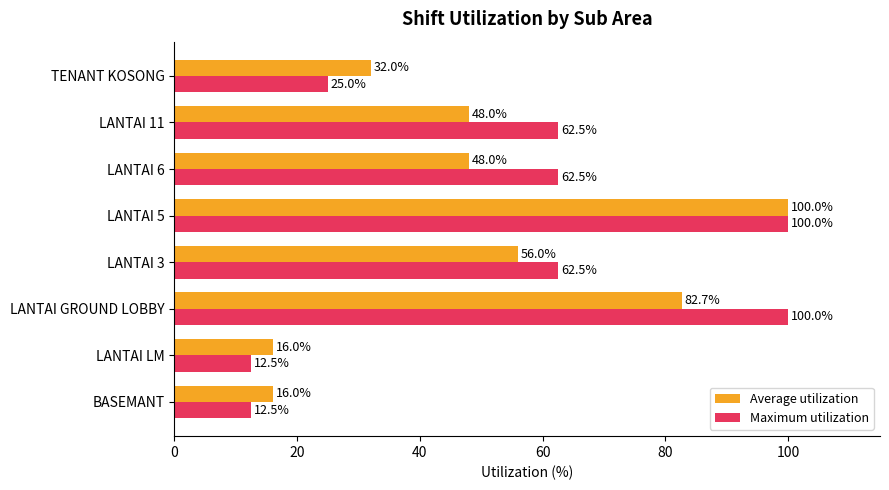

What is the sum of all Average utilization values?

398.7